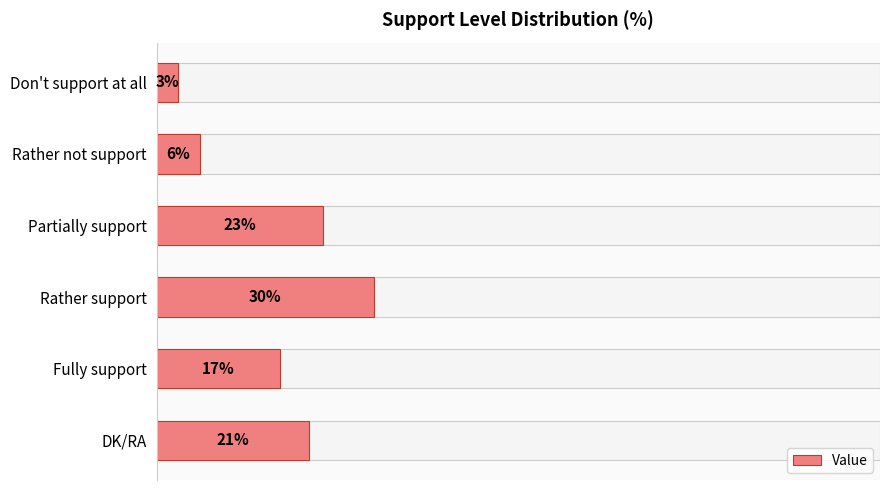

What is the maximum value shown in the chart?

30